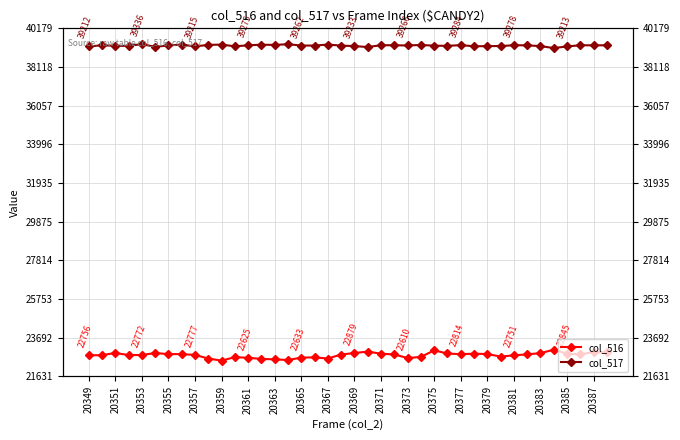

Is it true that col_516 equals 7548 at 20375?

False